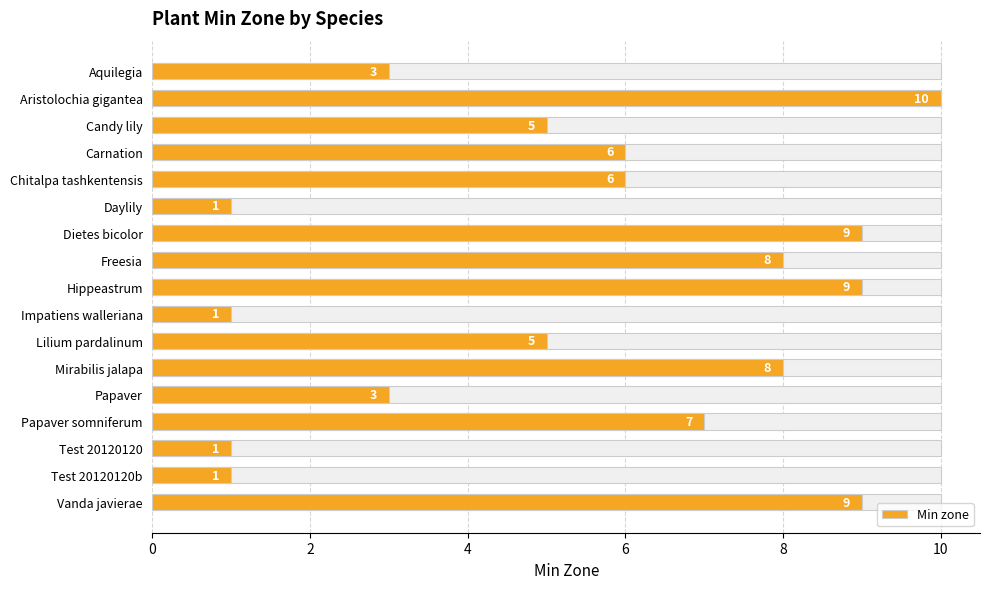

Does the chart contain stacked bars?

No